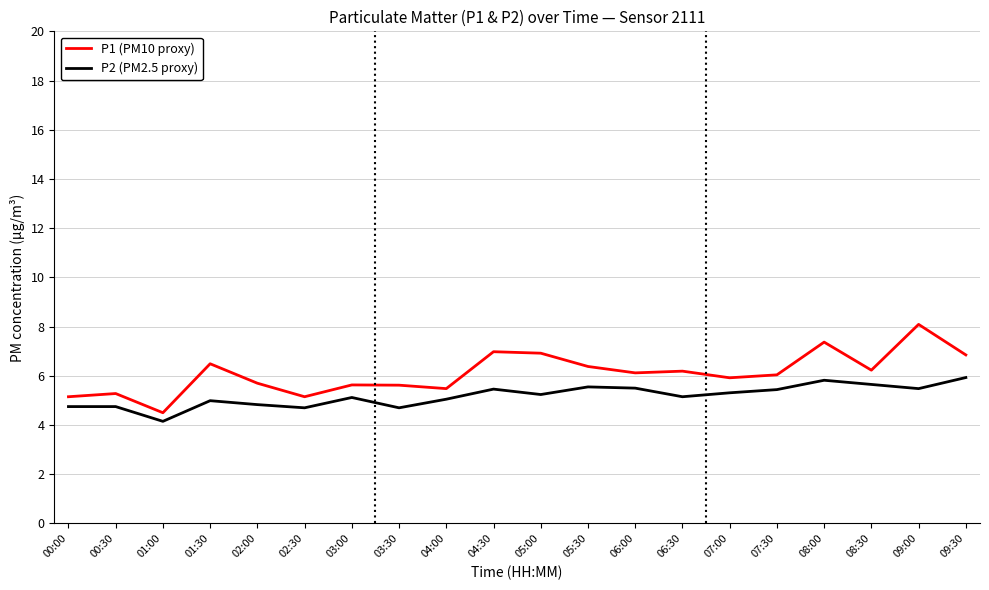

What are all the series names shown in the legend?

P1 (PM10 proxy), P2 (PM2.5 proxy)